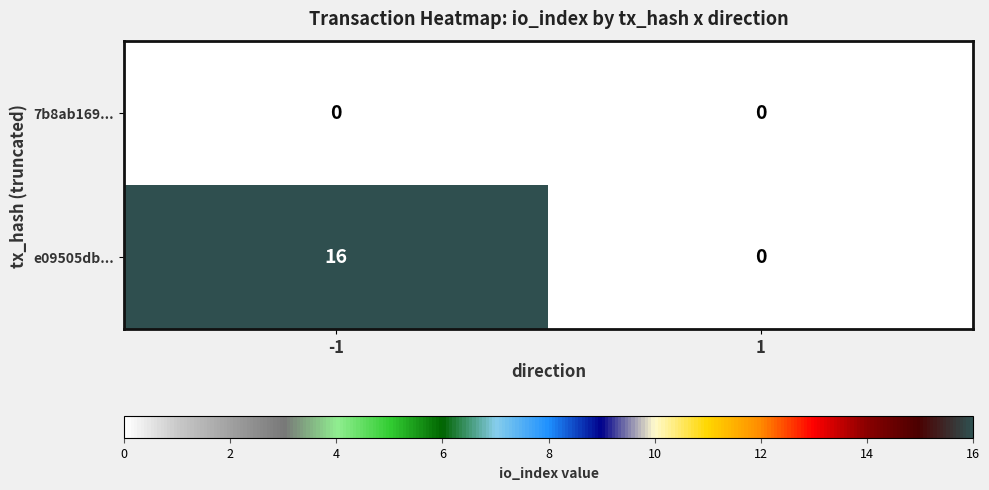

Between -1 and 1, which series saw the biggest shift?

e09505db...